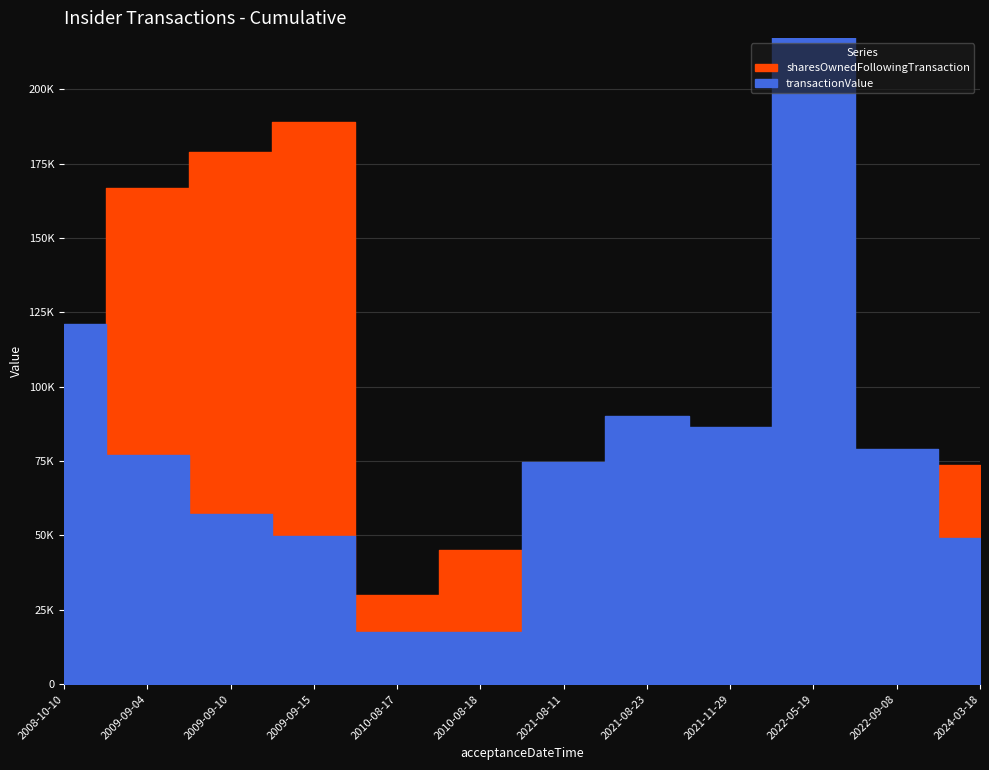

What is the total value across all series at 2008-10-10?

154339